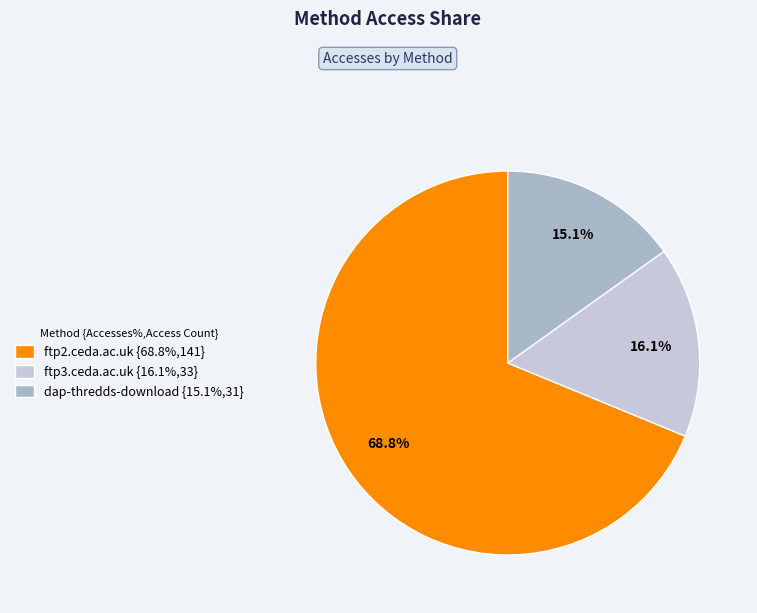

Is the sum of ftp3.ceda.ac.uk and ftp2.ceda.ac.uk greater than half?

Yes